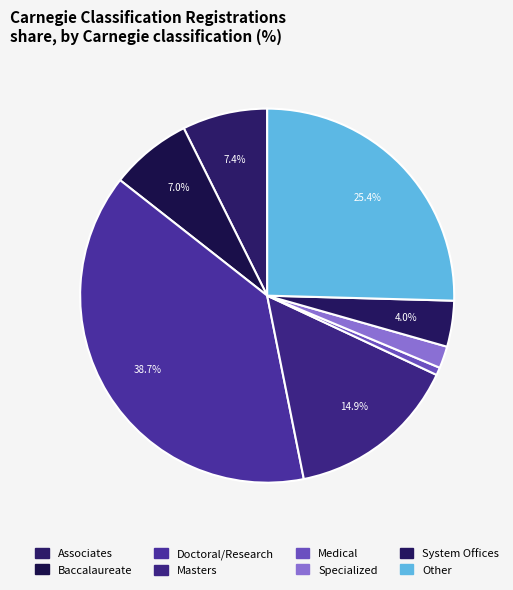

To the nearest percent, what is the difference between the largest and smallest slice percentages?

38%